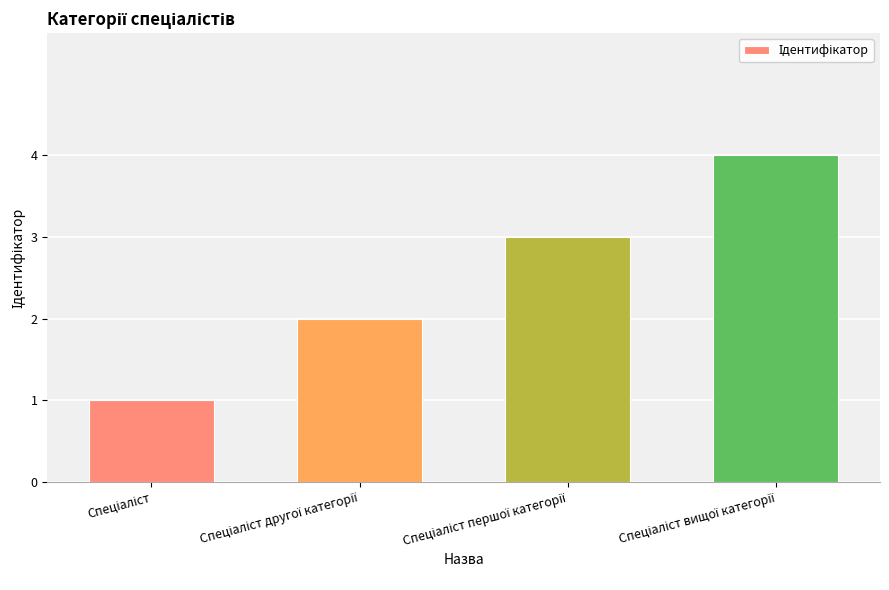

Count the number of data series in this chart.

1